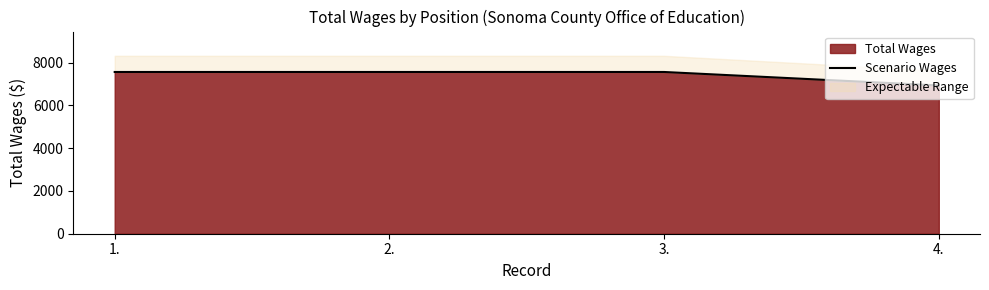

At which label is the value closest to 7245?

1.